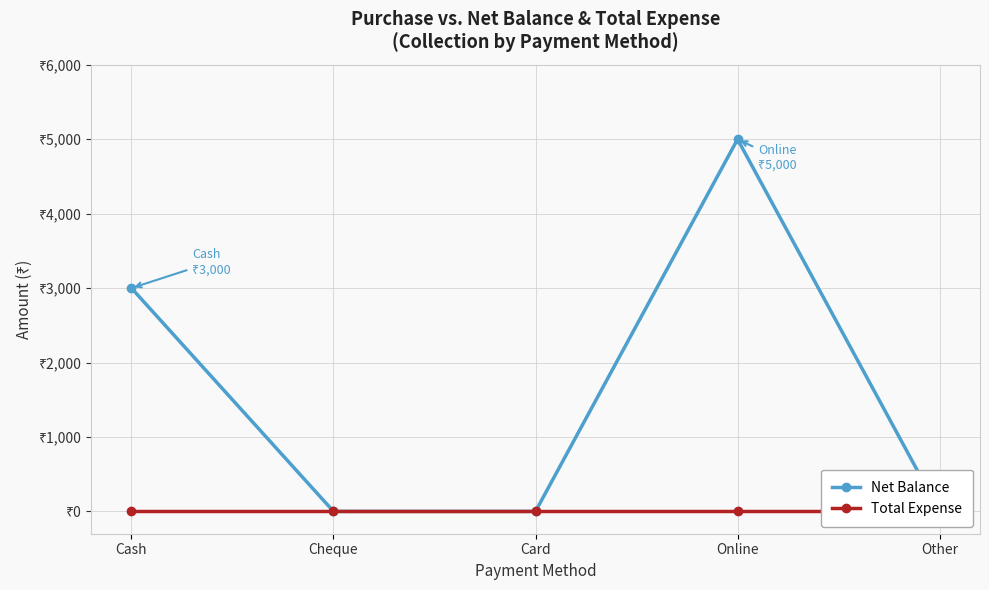

Which series has the largest range (max minus min)?

Net Balance